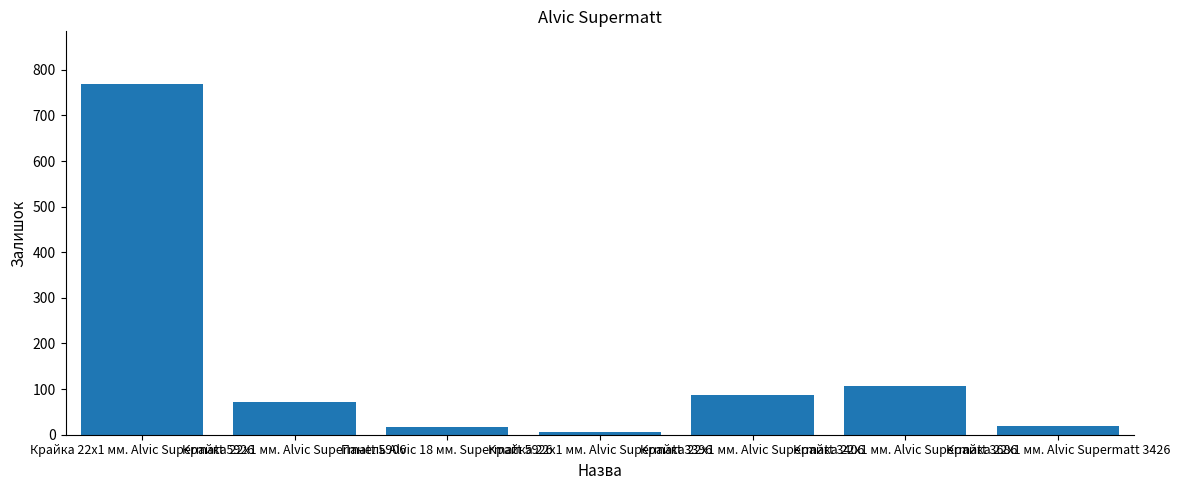

Which label corresponds to the smallest value in the chart?

Крайка 22x1 мм. Alvic Supermatt 3396